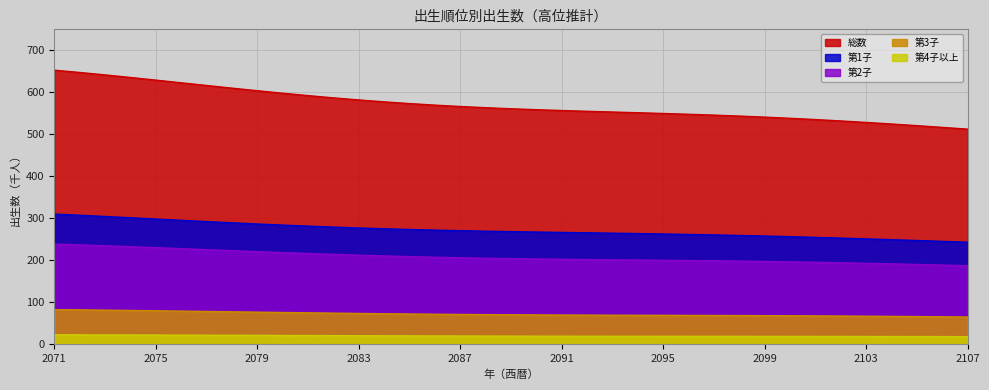

What is the greatest value displayed?

652.7